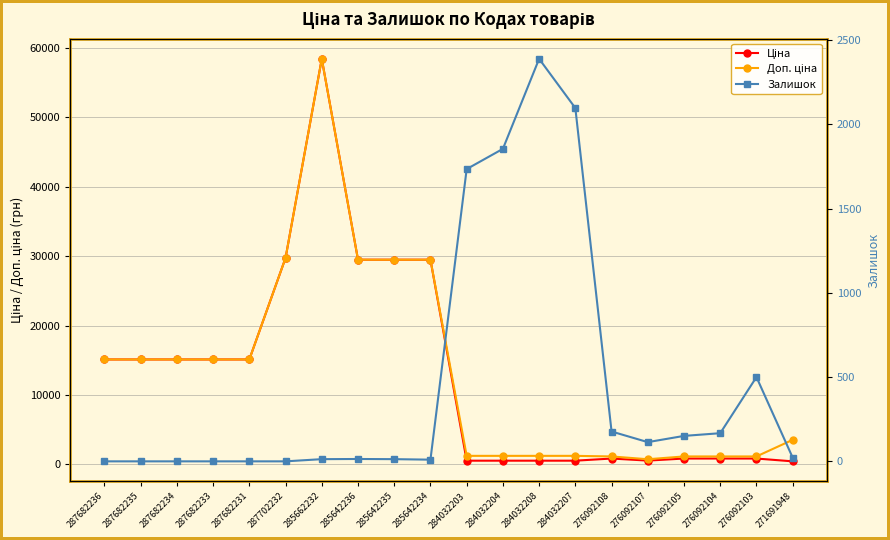

What is the lowest value of the Доп. ціна series?

747.0